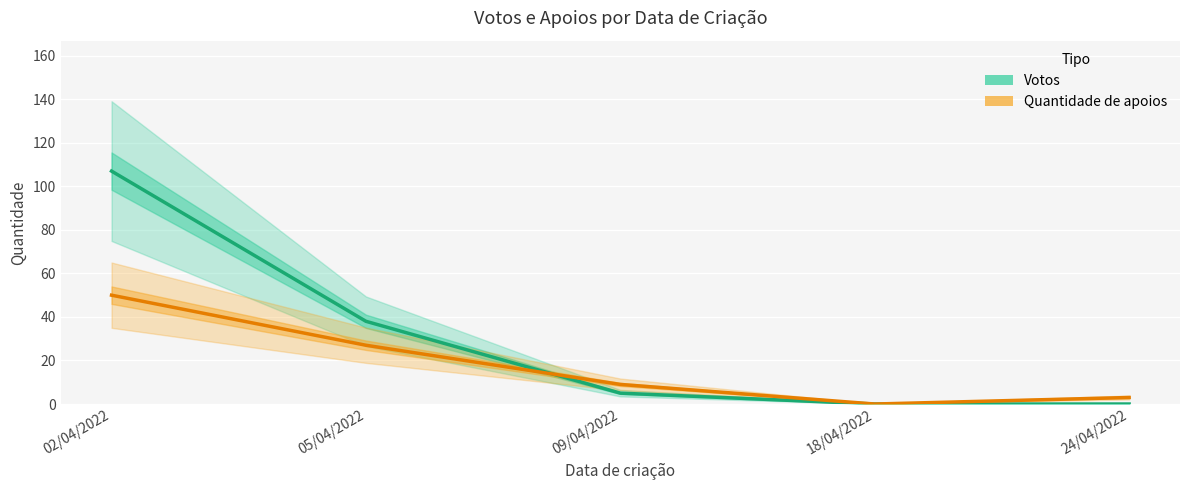

What is the spread (max minus min) of values at 24/04/2022?

3